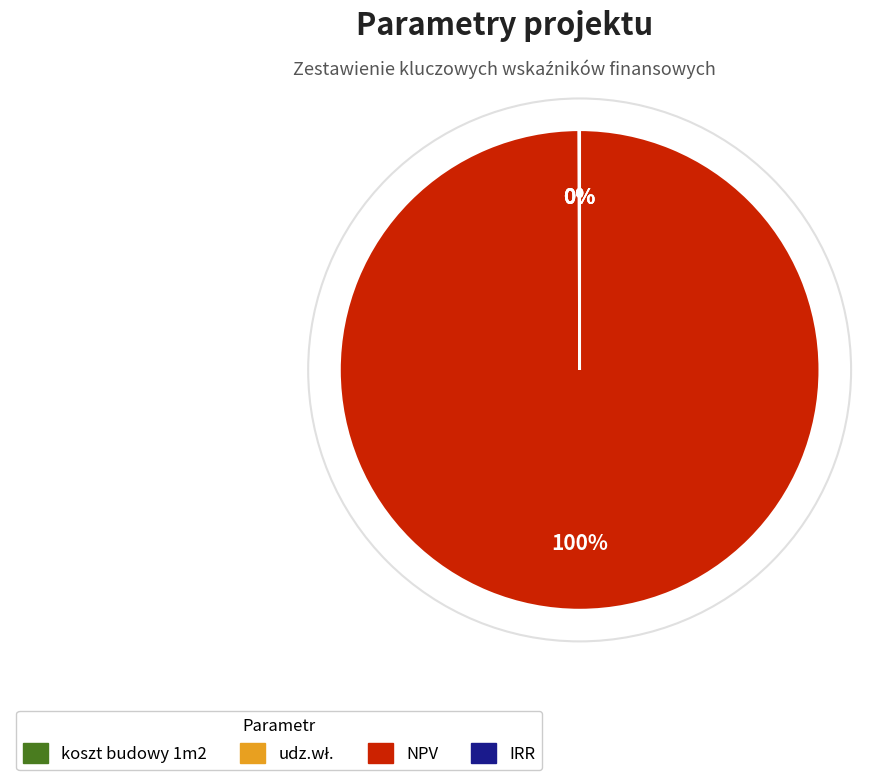

The IRR slice represents 0% of the pie. True or false?

True